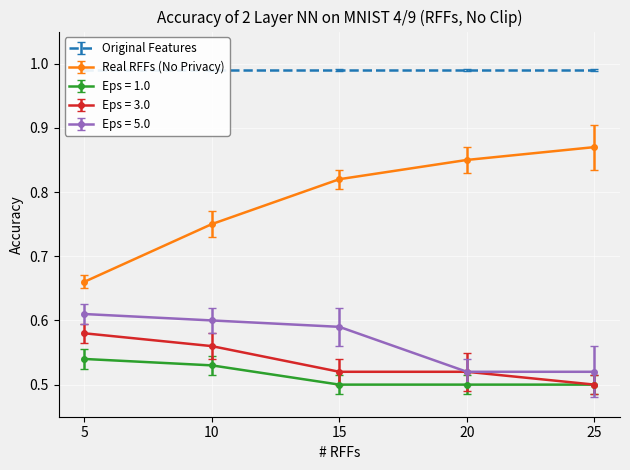

What is the value of the Real RFFs (No Privacy) point at the 2nd from the left?

0.8